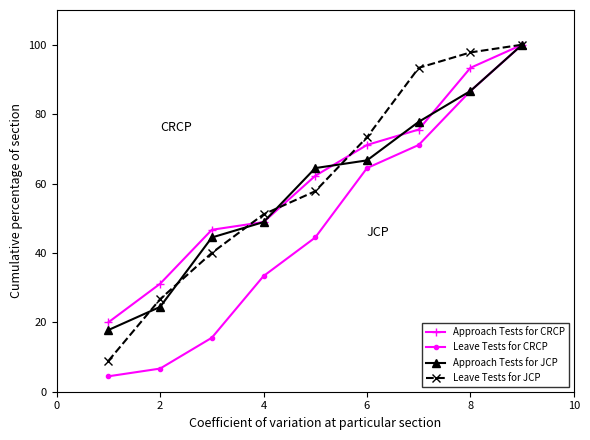

What is the maximum value for Approach Tests for CRCP?

100.0